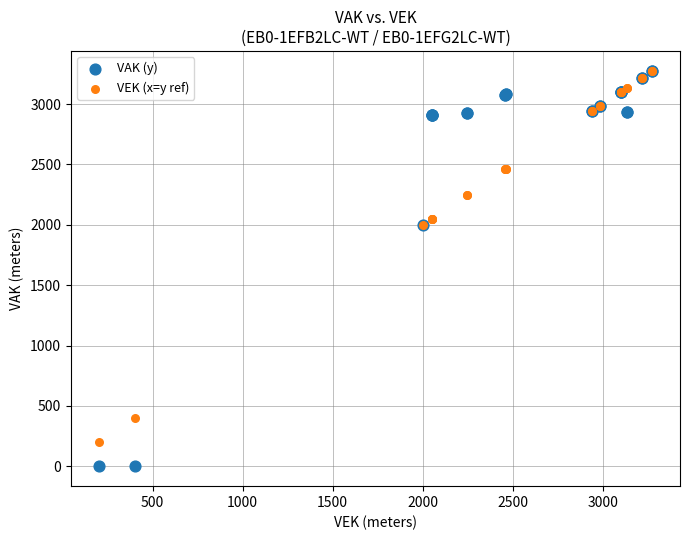

Which series reaches the minimum Y coordinate?

VAK (y)